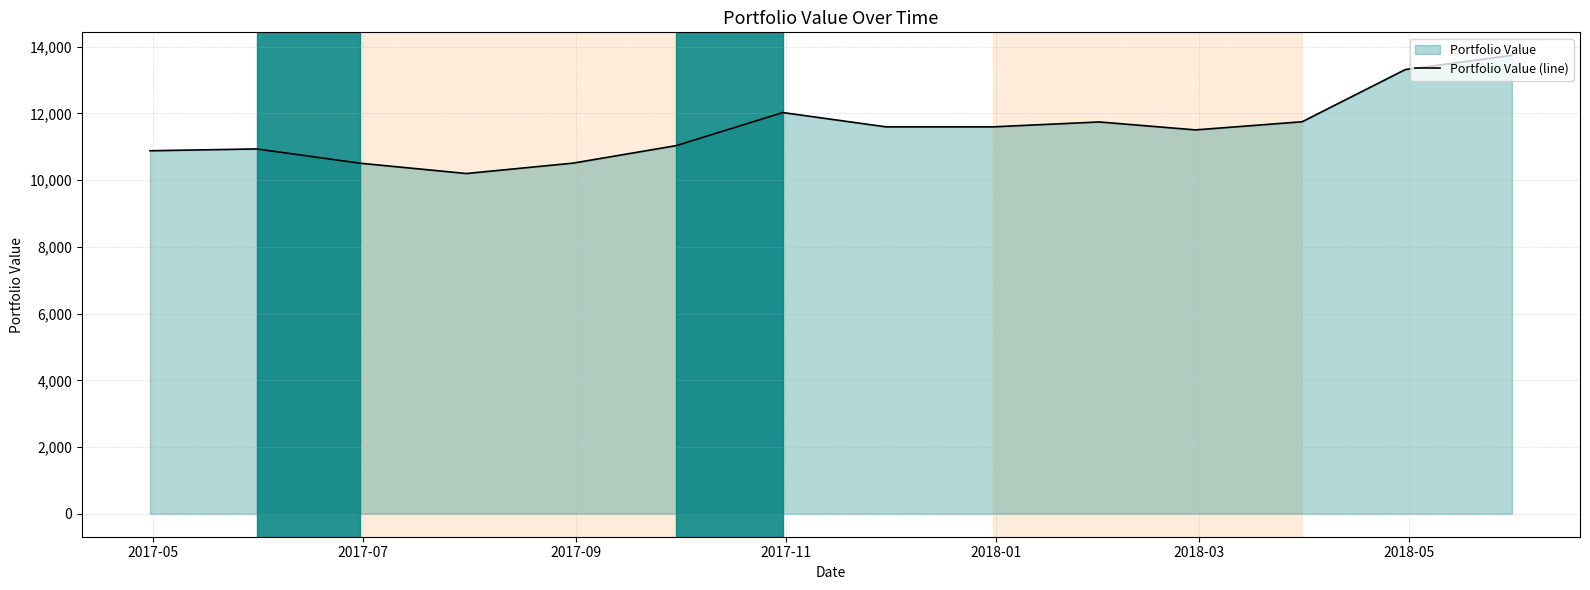

What is the difference between the maximum and minimum values?

3544.3